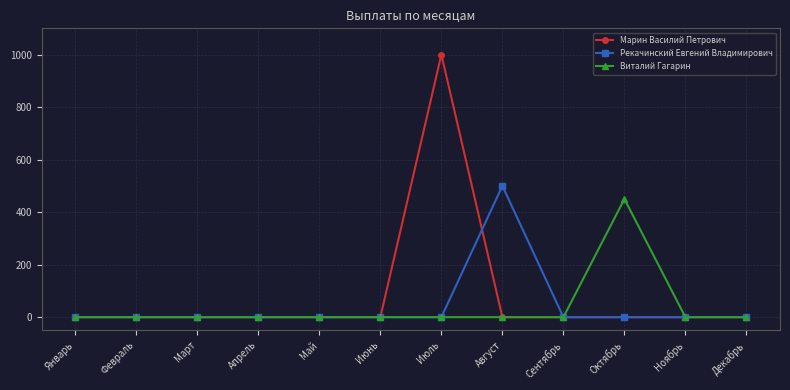

What is the greatest value displayed?

1000